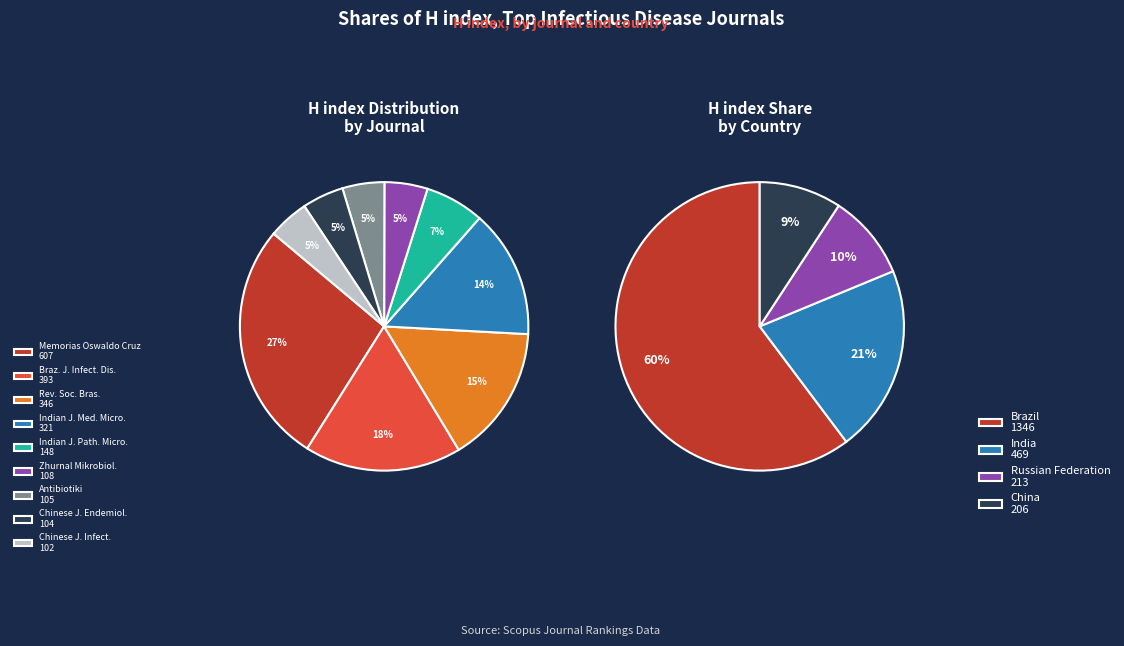

What is the largest slice in the pie chart?

Memorias do Instituto Oswaldo Cruz